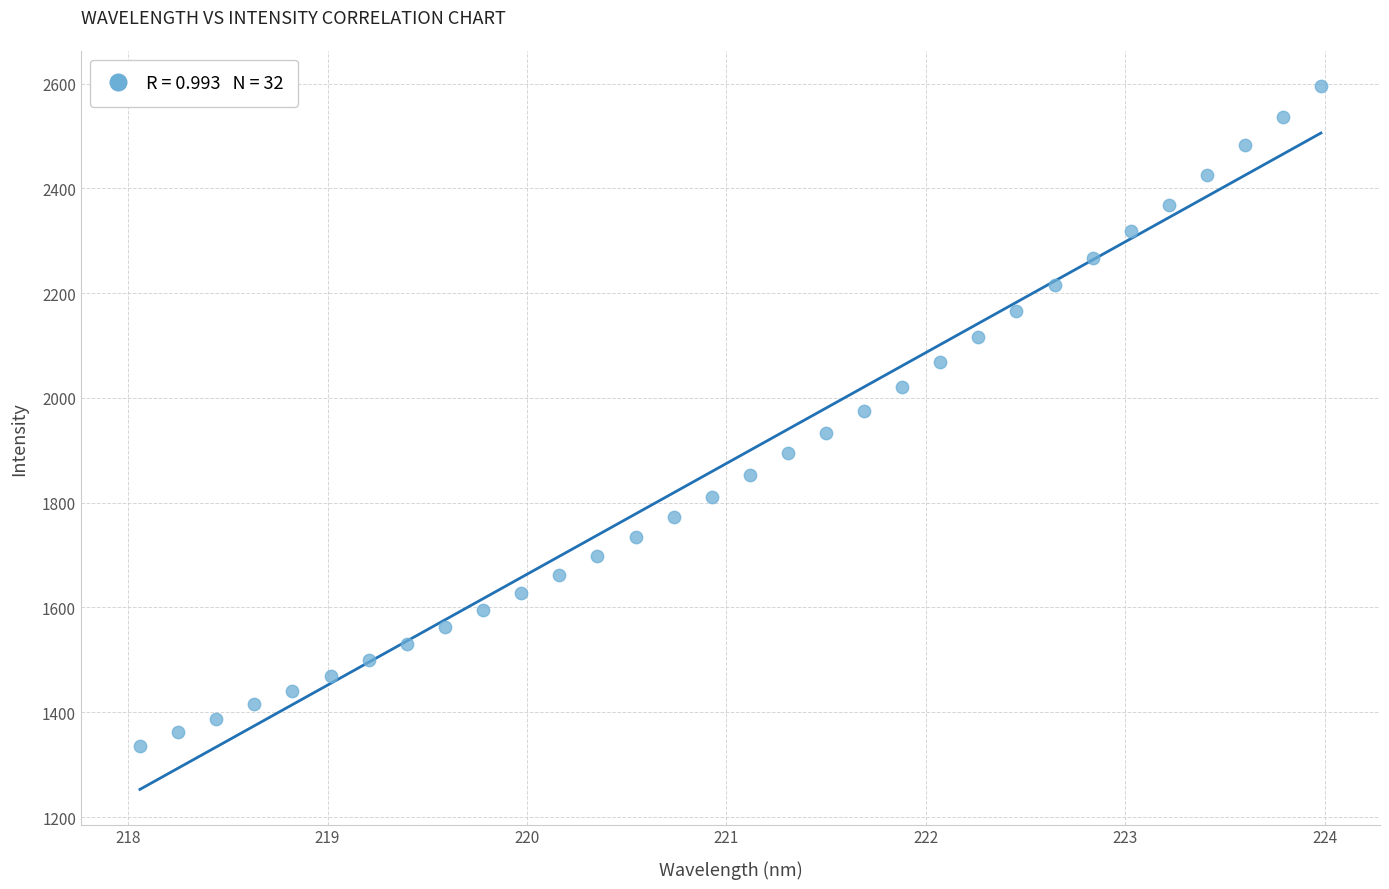

What is the range of Y values (max minus min)?

1260.1